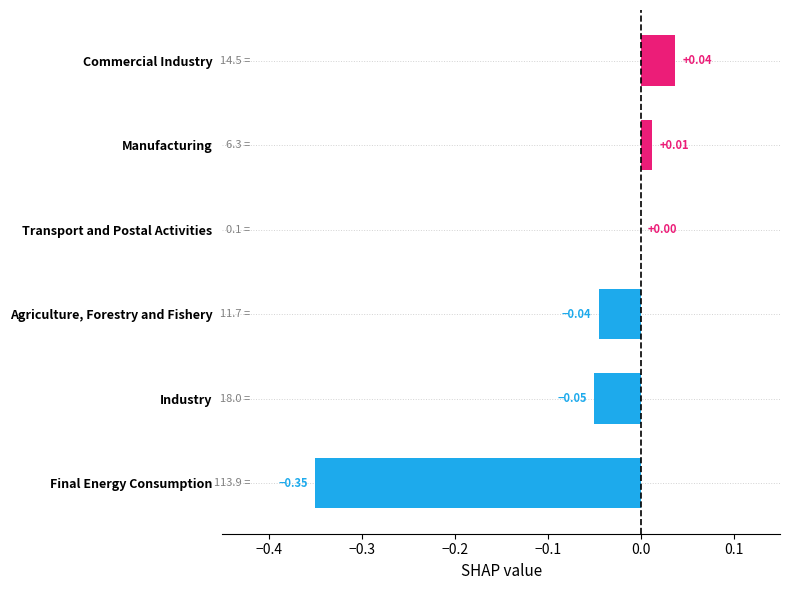

What is the change in value from Agriculture, Forestry and Fishery to Manufacturing?

+0.1